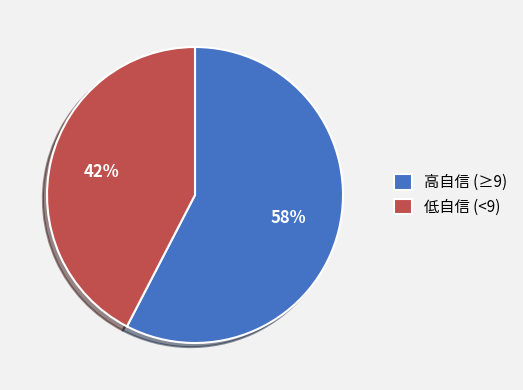

To the nearest percent, what is the average slice percentage?

50%